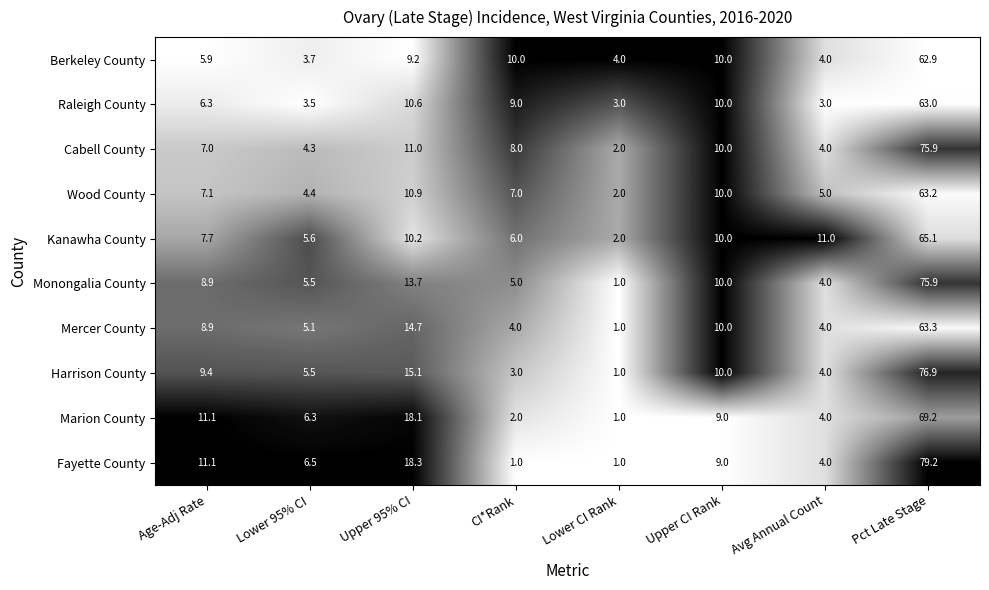

Count the number of data series in this chart.

10